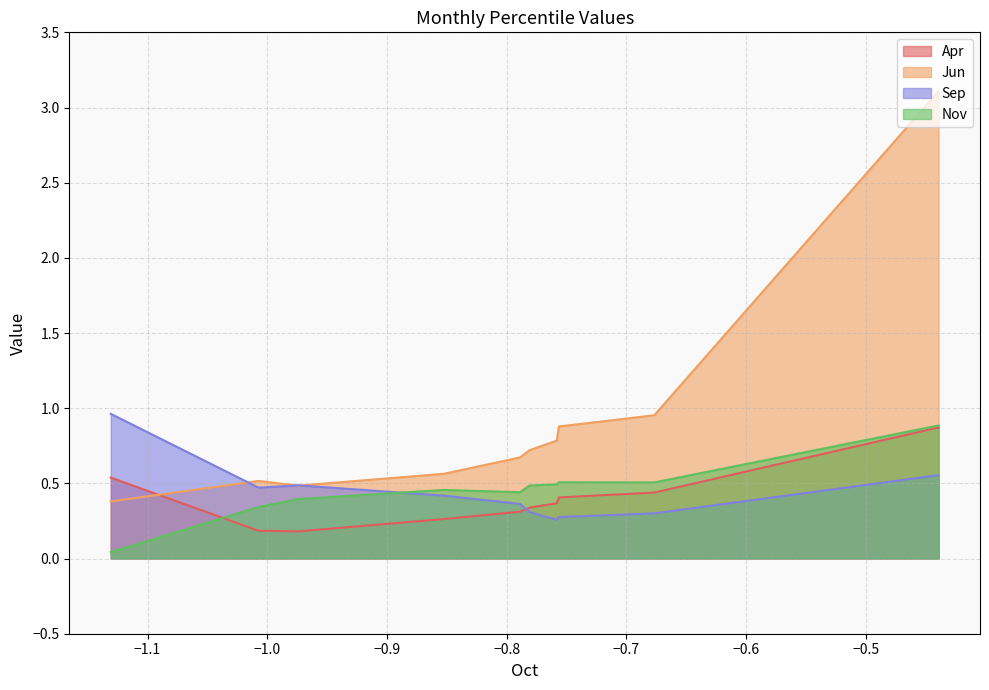

Which series has the largest range (max minus min)?

Jun